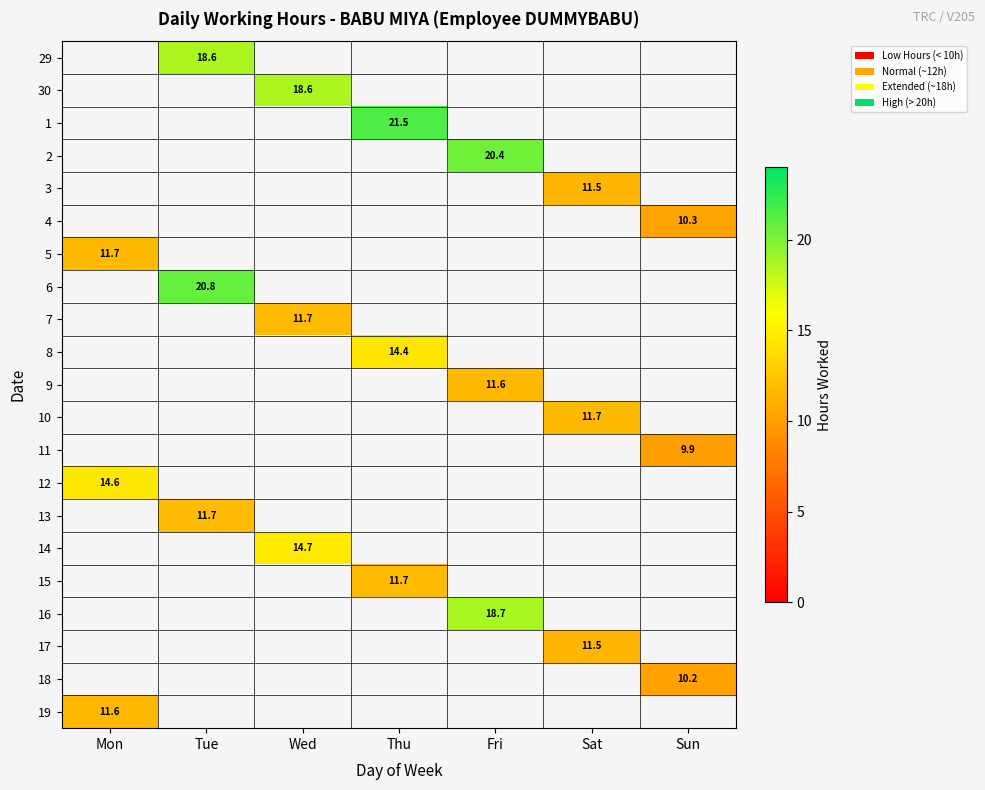

Between Mon and Thu, which is larger?

Thu